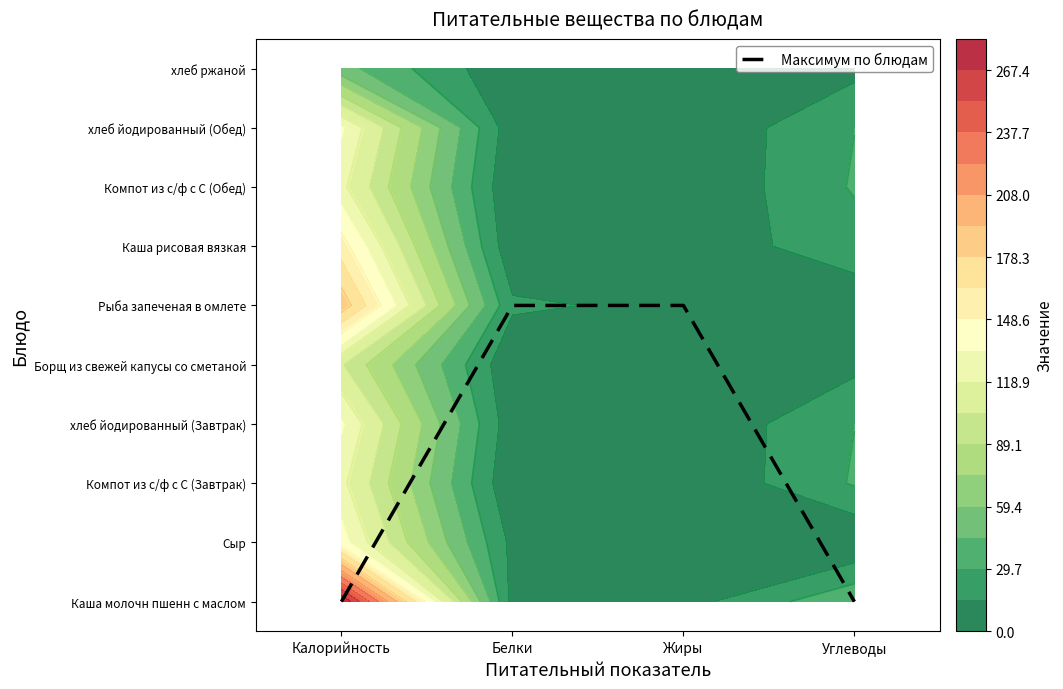

How many values are below 5?

2